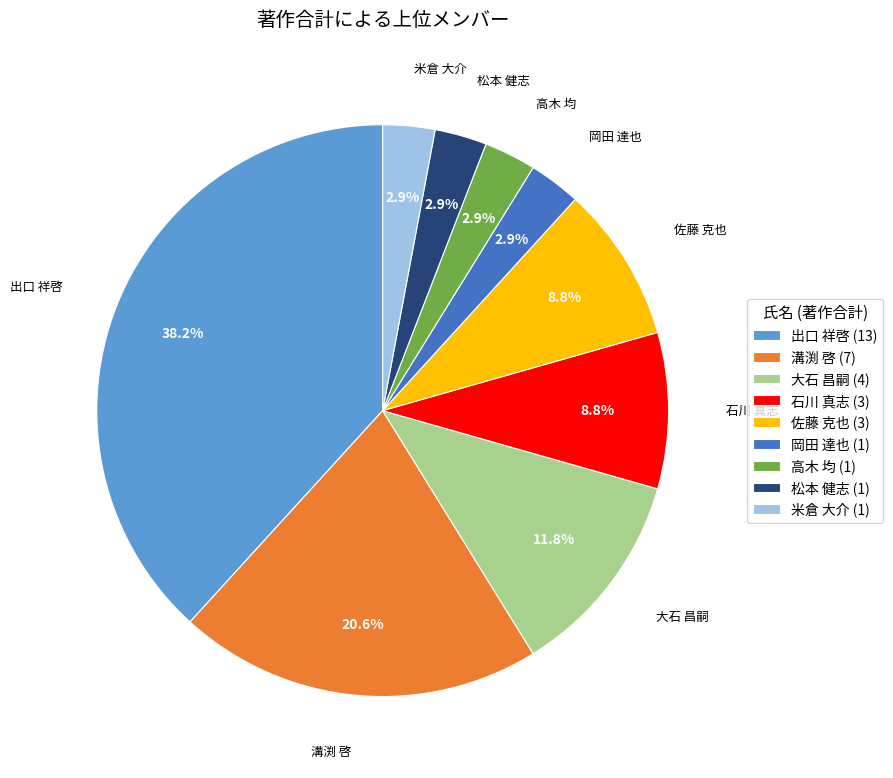

How much of the chart is everything except 大石 昌嗣?

88.2%